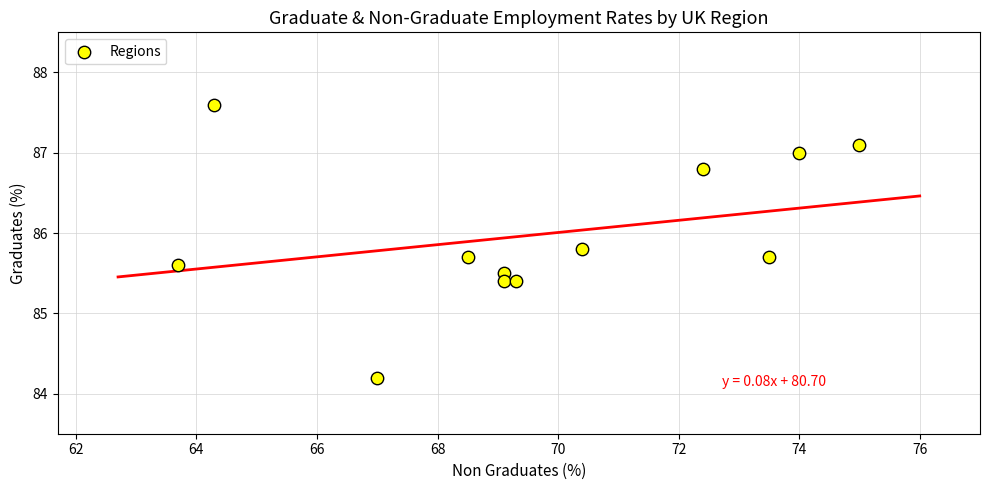

What is the average X value?

69.7